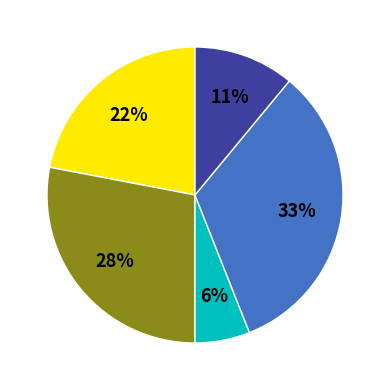

Is there any slice that represents more than half of the pie?

No